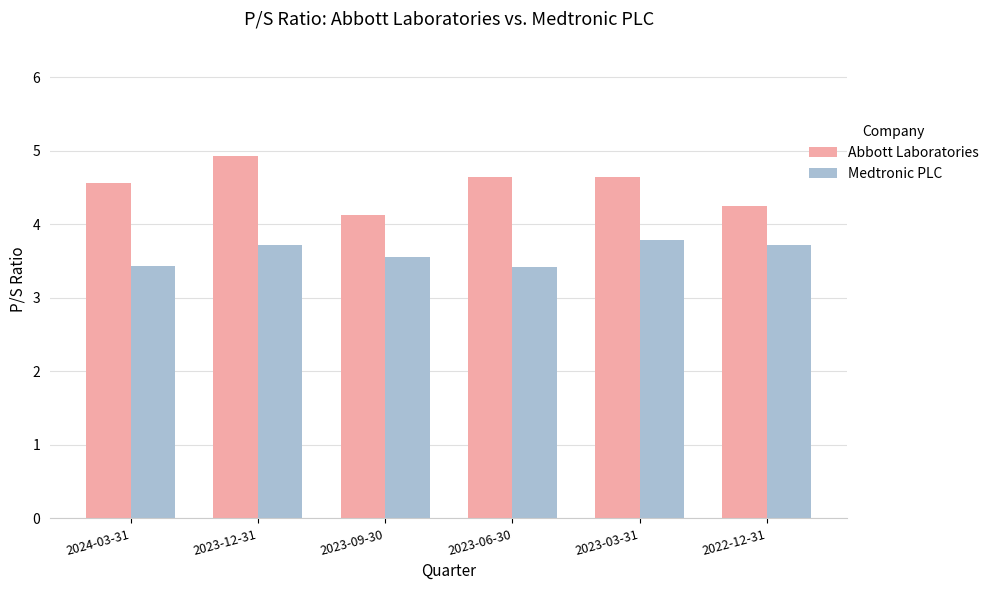

Rank the series at 2023-06-30 from highest to lowest value.

Abbott Laboratories, Medtronic PLC